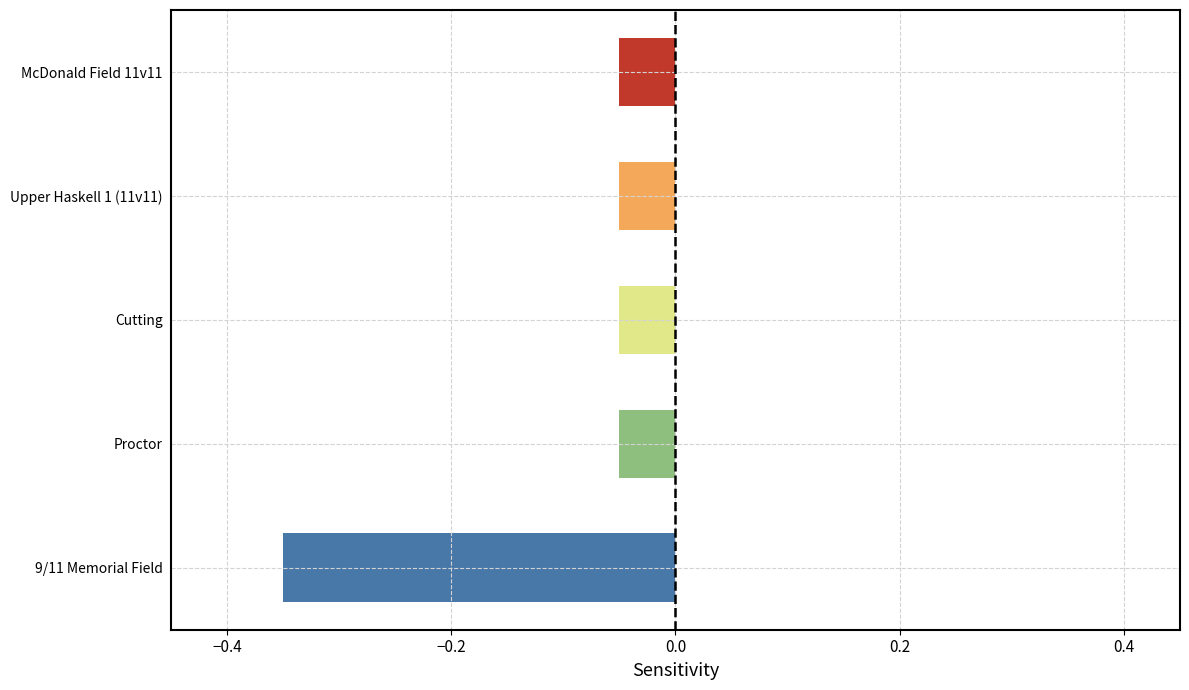

What is the difference between the maximum and minimum values?

0.3